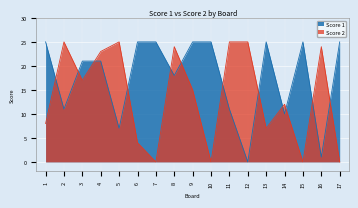

Which series has the widest spread of values?

Score 1